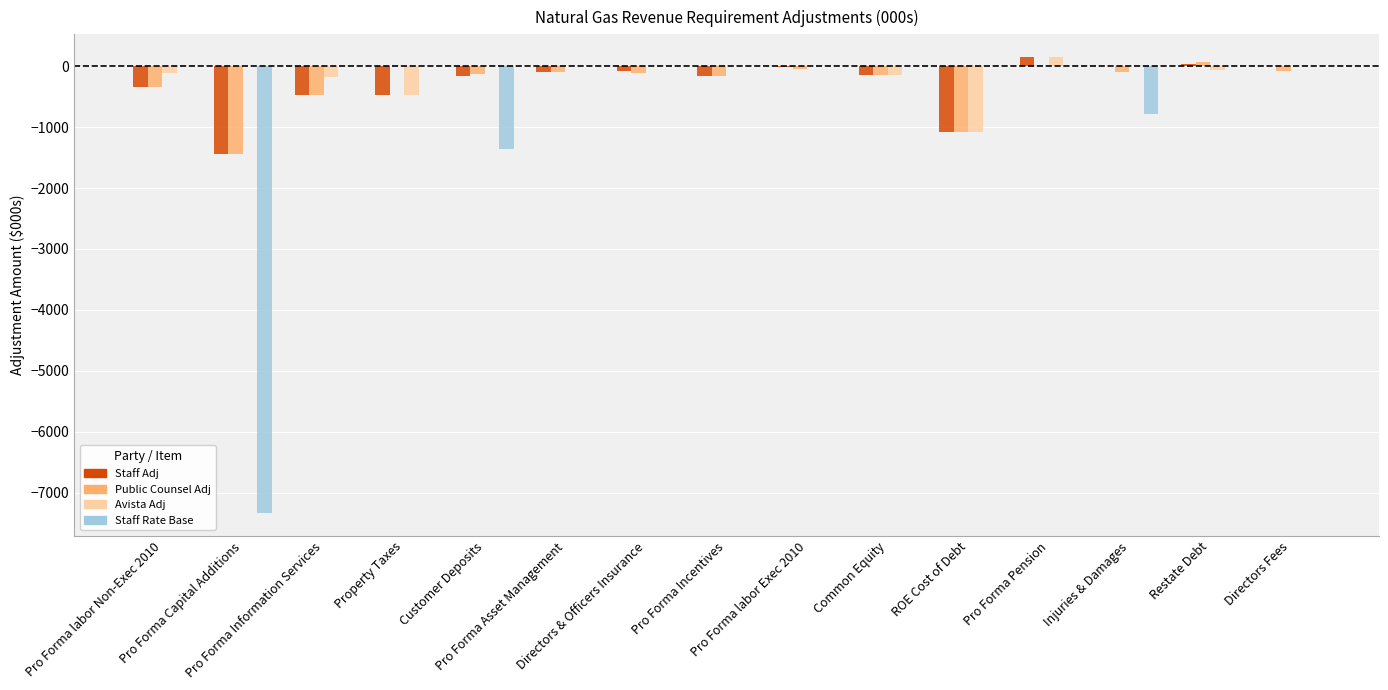

What is the sum of all Avista Adj values?

-1912